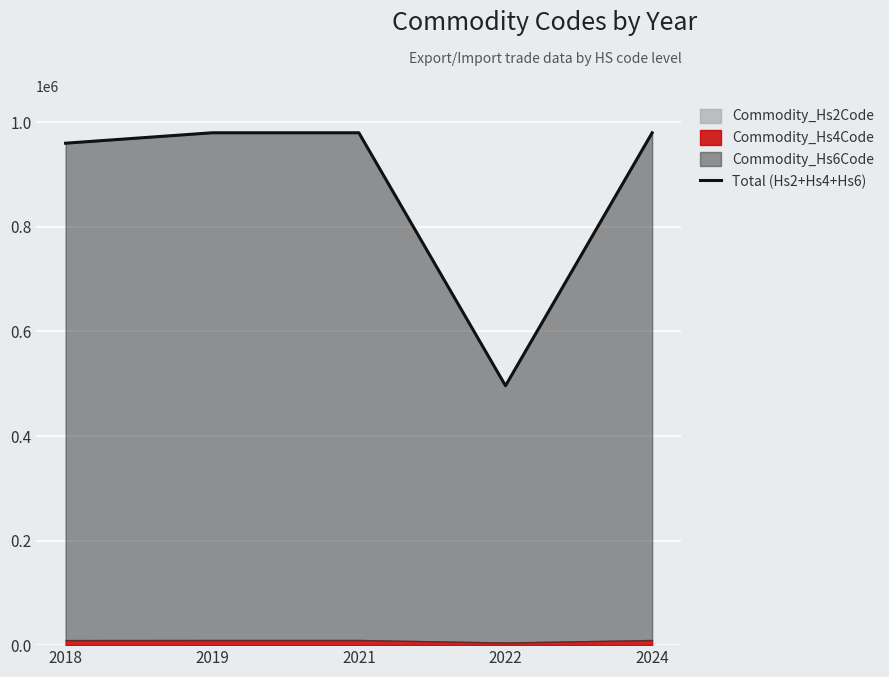

Reading right to left, extract all data points from this chart.

2024=979919	2022=496151	2021=979988	2019=979988	2018=960039